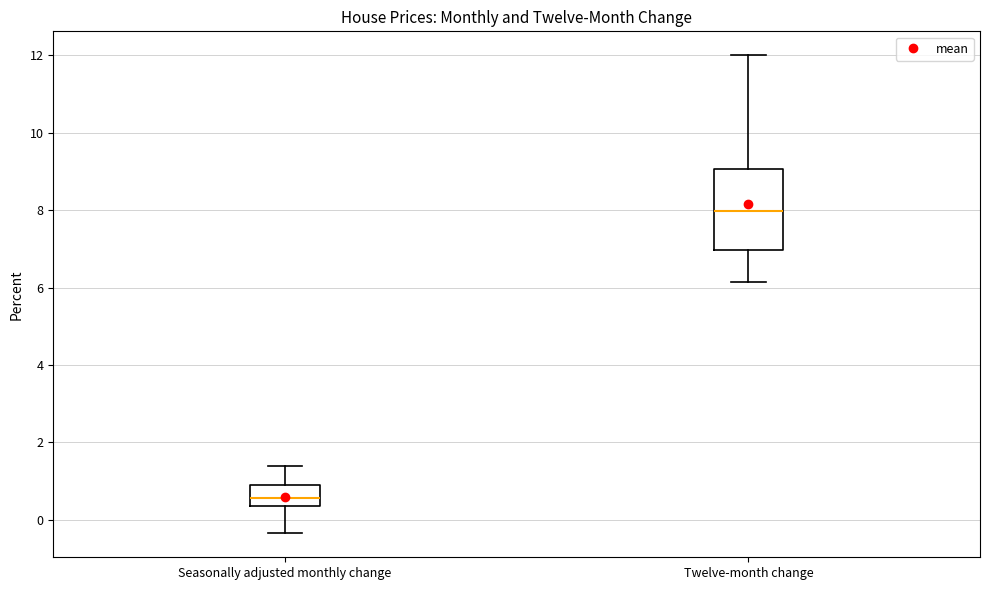

Which box's median line is the lowest?

Seasonally adjusted monthly change